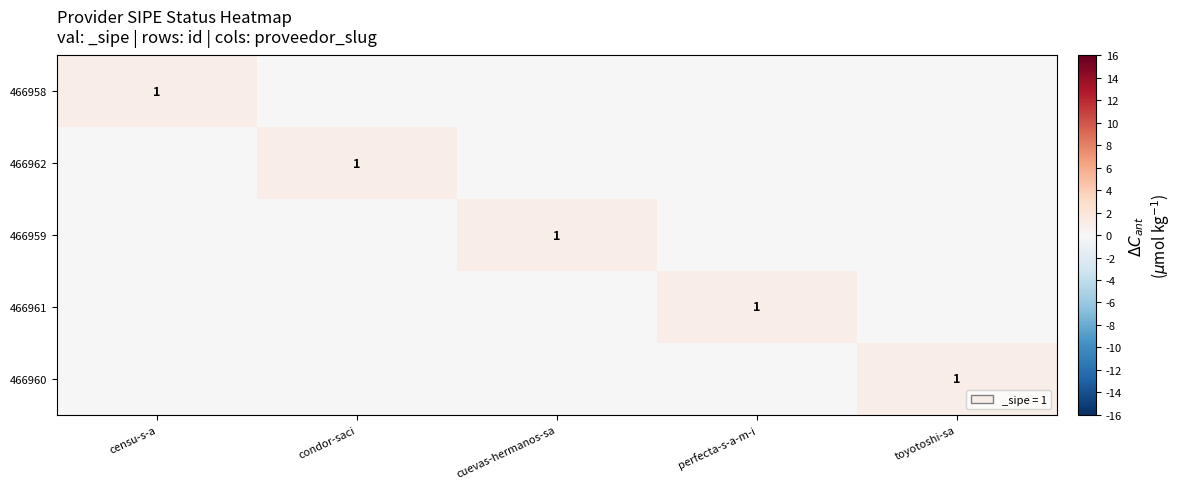

True or false: 466962 has a value of 1 at condor-saci.

True